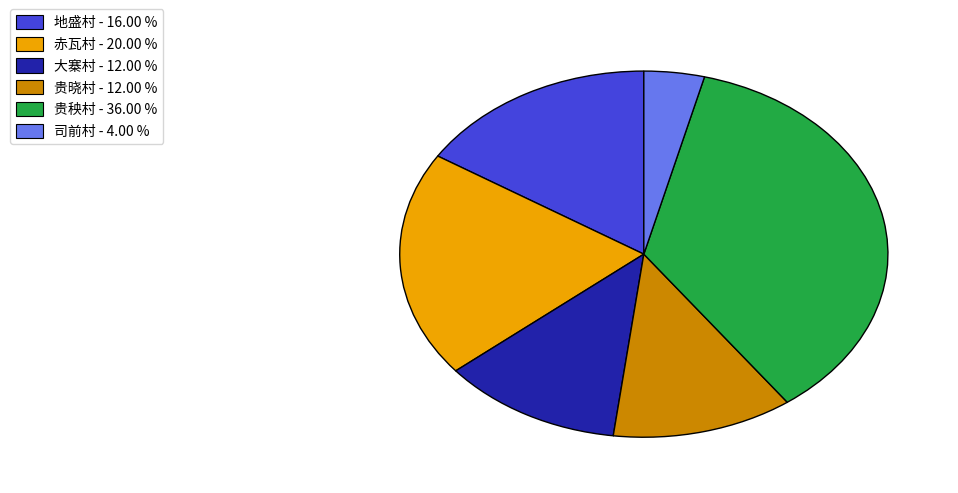

Which slice is the largest?

贵秧村